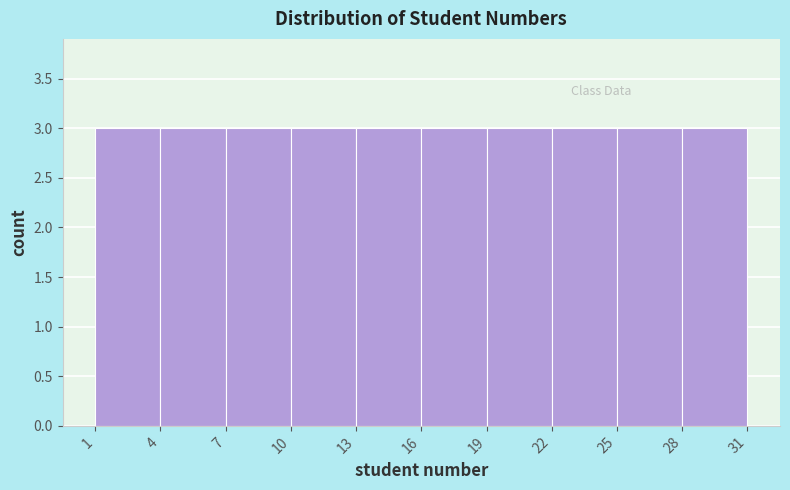

Reading left to right, transcribe this chart: for each bar, give the range it covers on the x-axis and its height. The values are not printed on the chart, so give them approximately, as read against the axis.

1 to 4: 3
4 to 7: 3
7 to 10: 3
10 to 13: 3
13 to 16: 3
16 to 19: 3
19 to 22: 3
22 to 25: 3
25 to 28: 3
28 to 31: 3